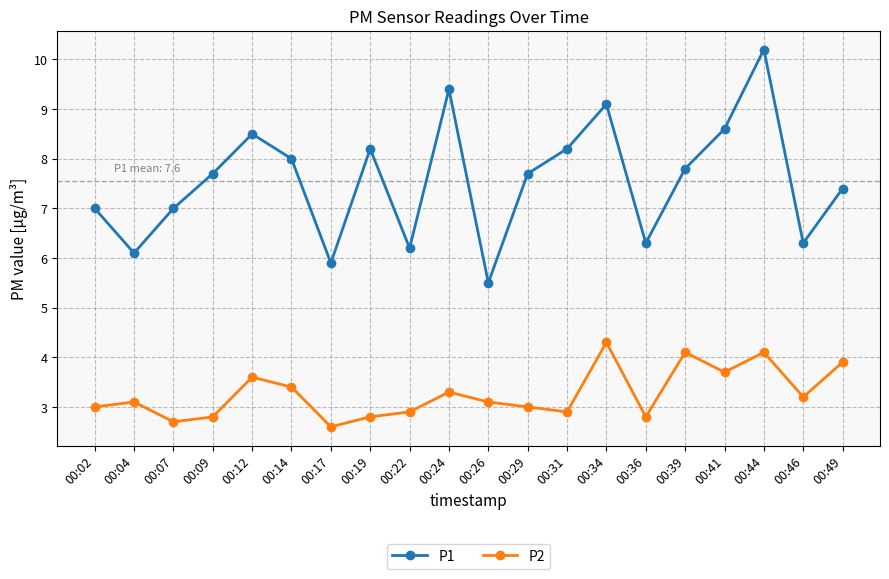

Count the number of data series in this chart.

2